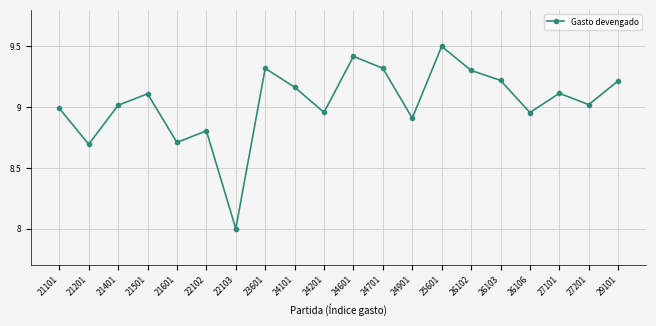

True or false: the data has more than 1 interior local peaks.

True